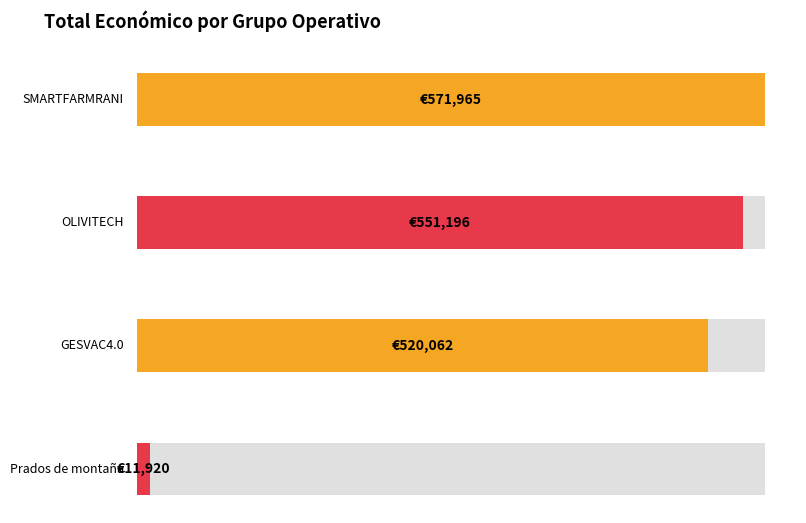

The chart shows a value of 551196 at OLIVITECH. True or false?

True